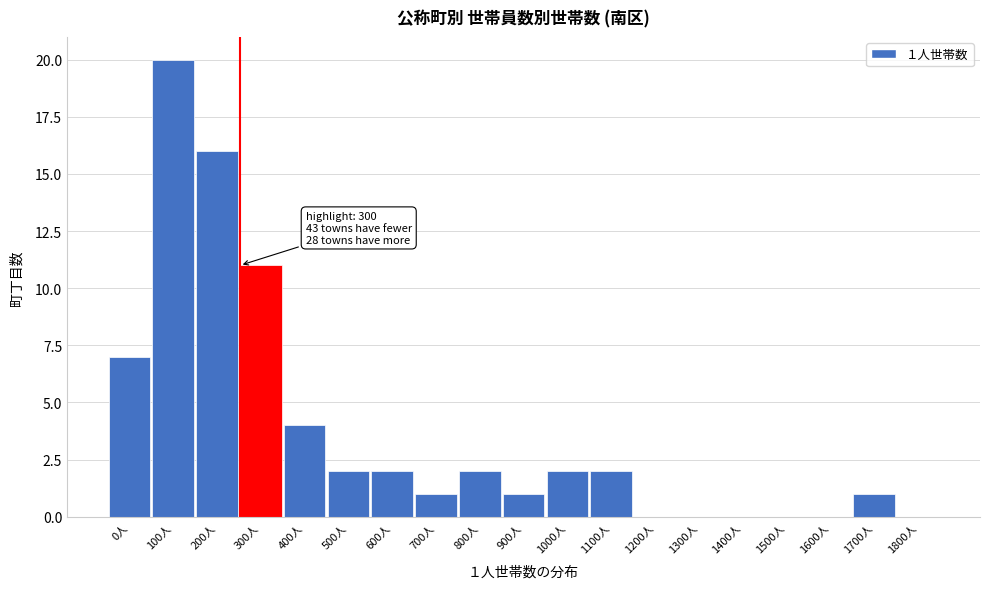

Reading left to right, transcribe all the data shown in this chart.

0人=7	100人=20	200人=16	300人=11	400人=4	500人=2	600人=2	700人=1	800人=2	900人=1	1000人=2	1100人=2	1200人=0	1300人=0	1400人=0	1500人=0	1600人=0	1700人=1	1800人=0